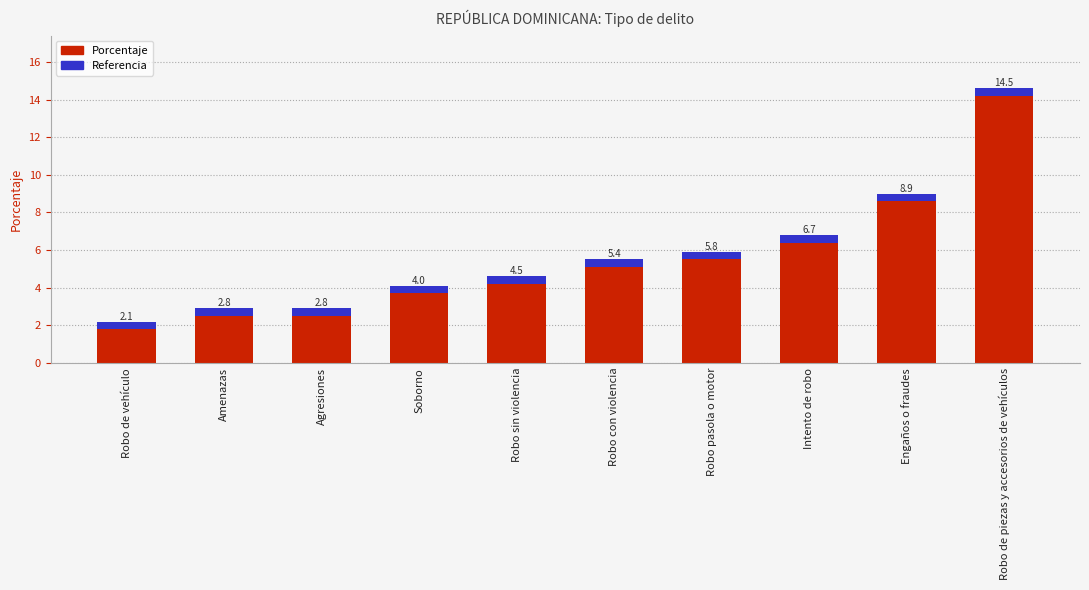

What is the value of the 9th bar from the left?

8.9